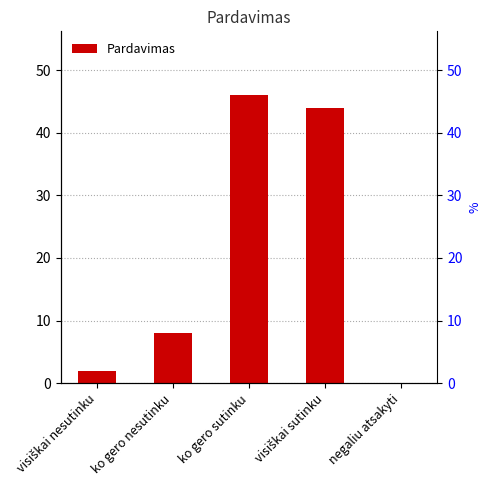

What is the sum of the values at ko gero sutinku and visiškai sutinku?

90